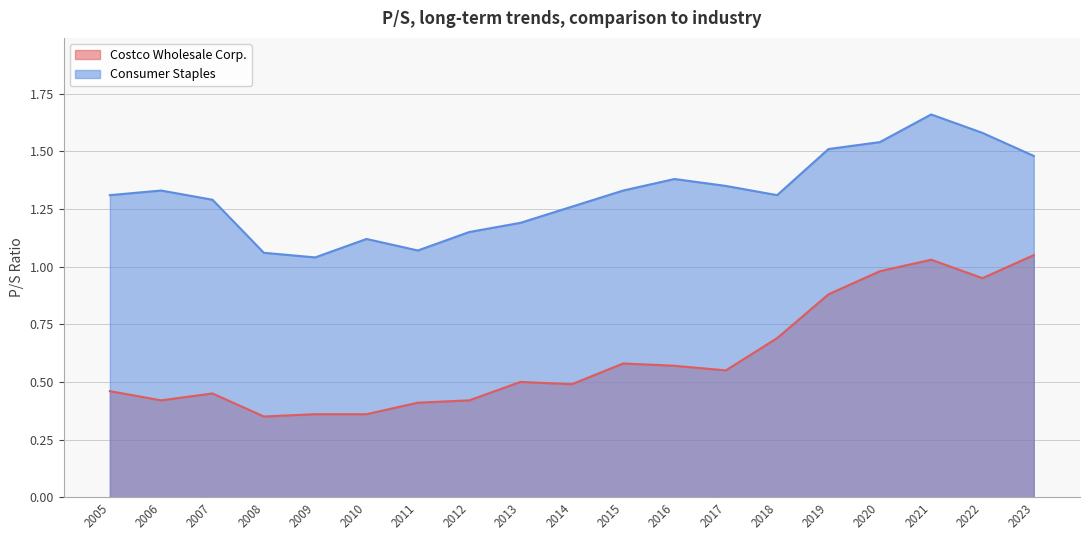

Which series has the widest spread of values?

Costco Wholesale Corp.